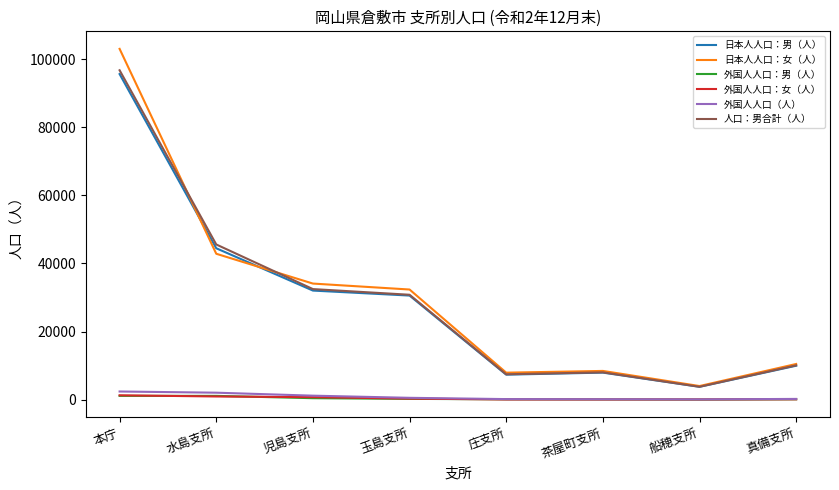

Between 水島支所 and 茶屋町支所, which series saw the biggest shift?

人口：男合計（人）